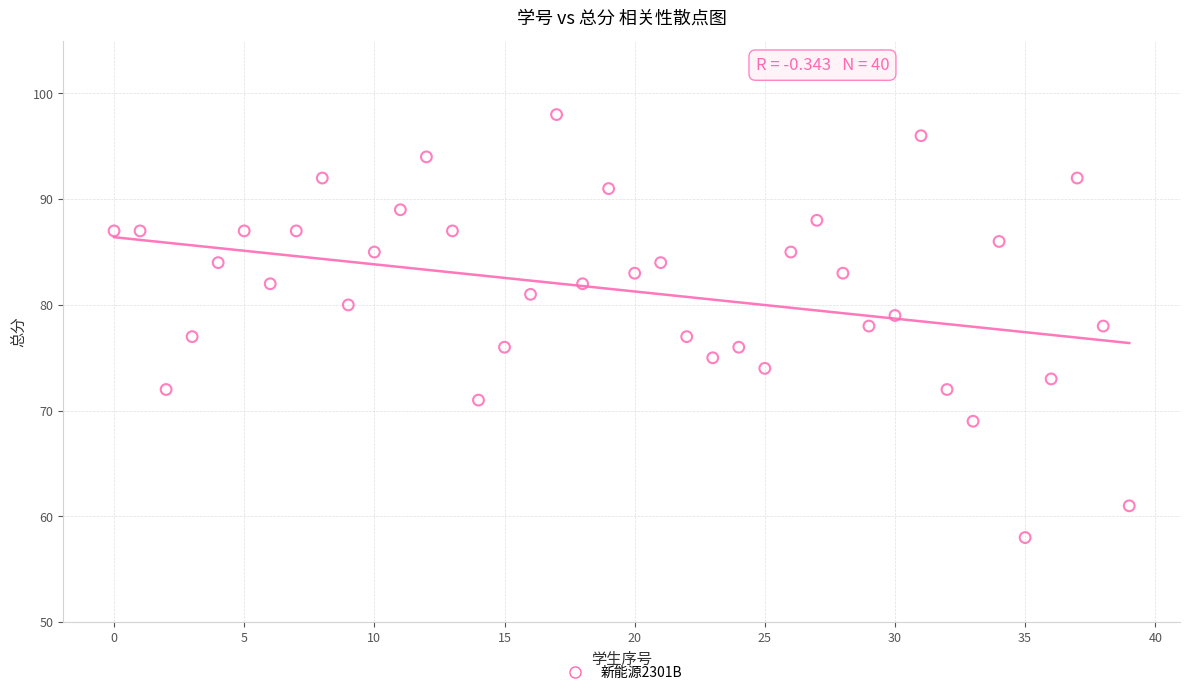

What is the range of Y values (max minus min)?

40